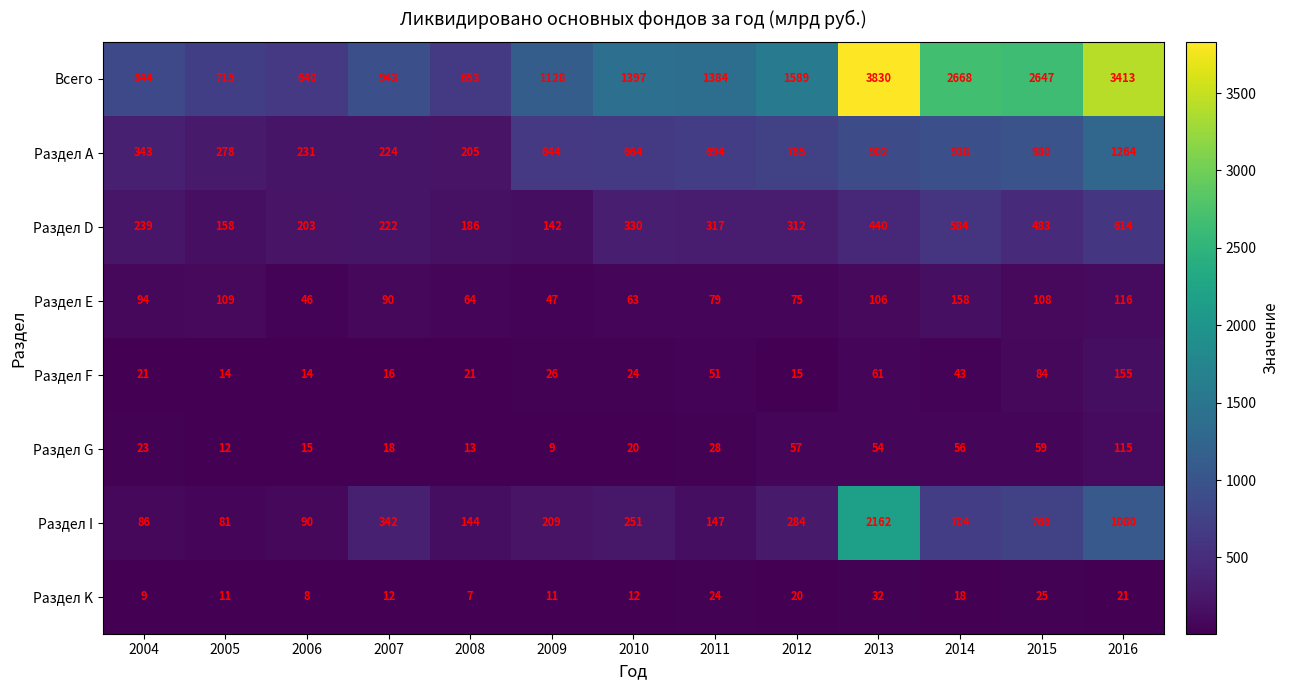

How many data points in Раздел А are less than 664?

6